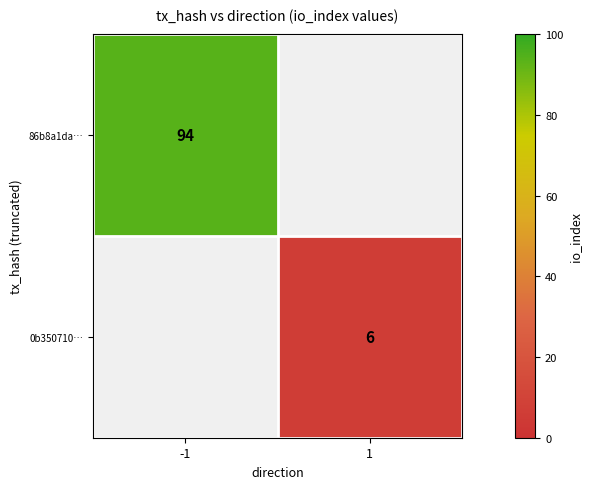

Is it true that 86b8a1da… equals 94 at -1?

True